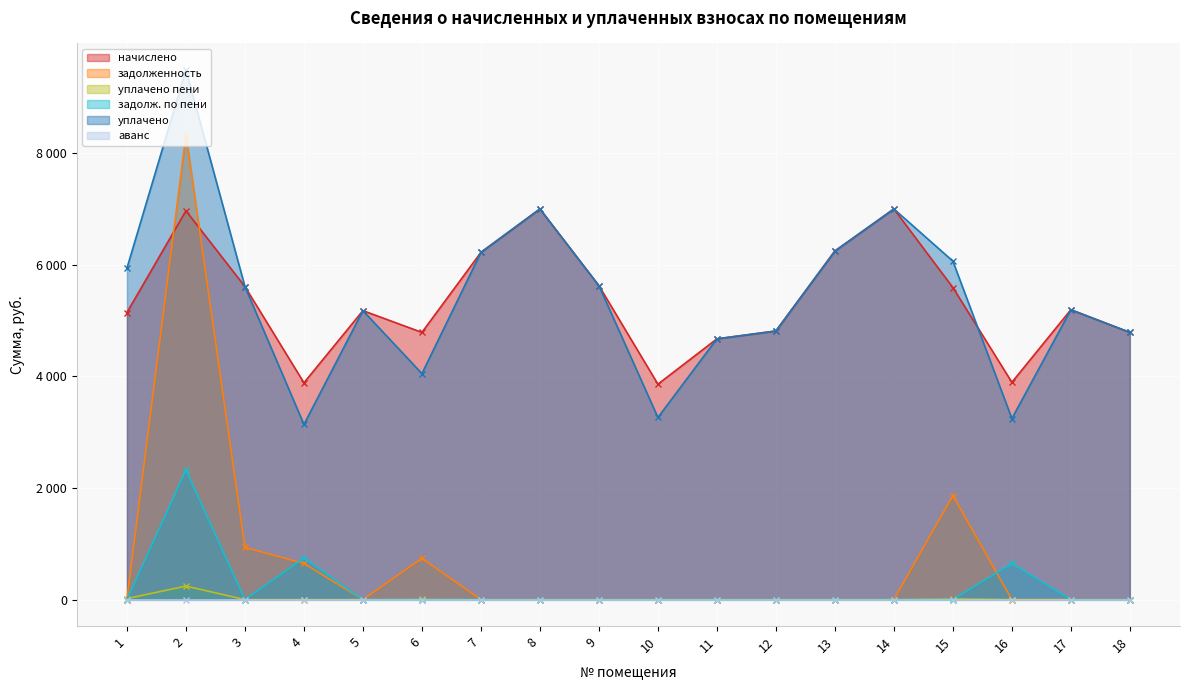

What is the value of the уплачено пени point at the 6th from the left?

4.0